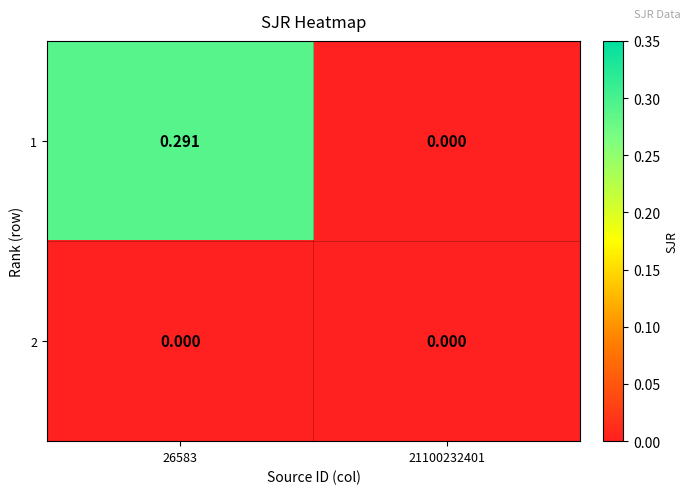

Which series has the widest spread of values?

1